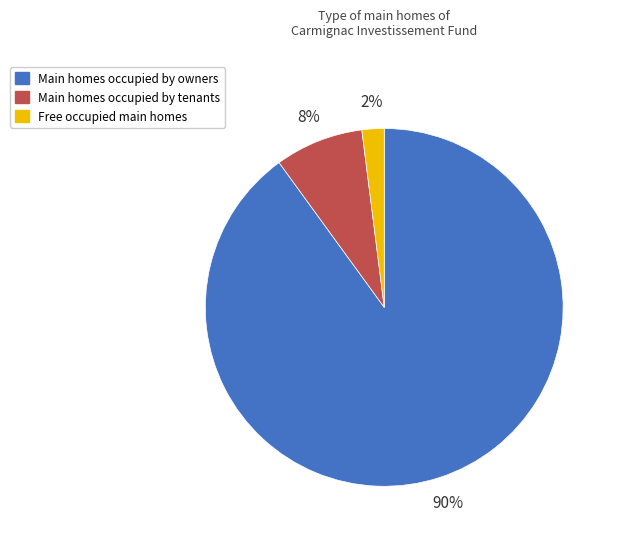

Does any single category account for the majority?

Yes